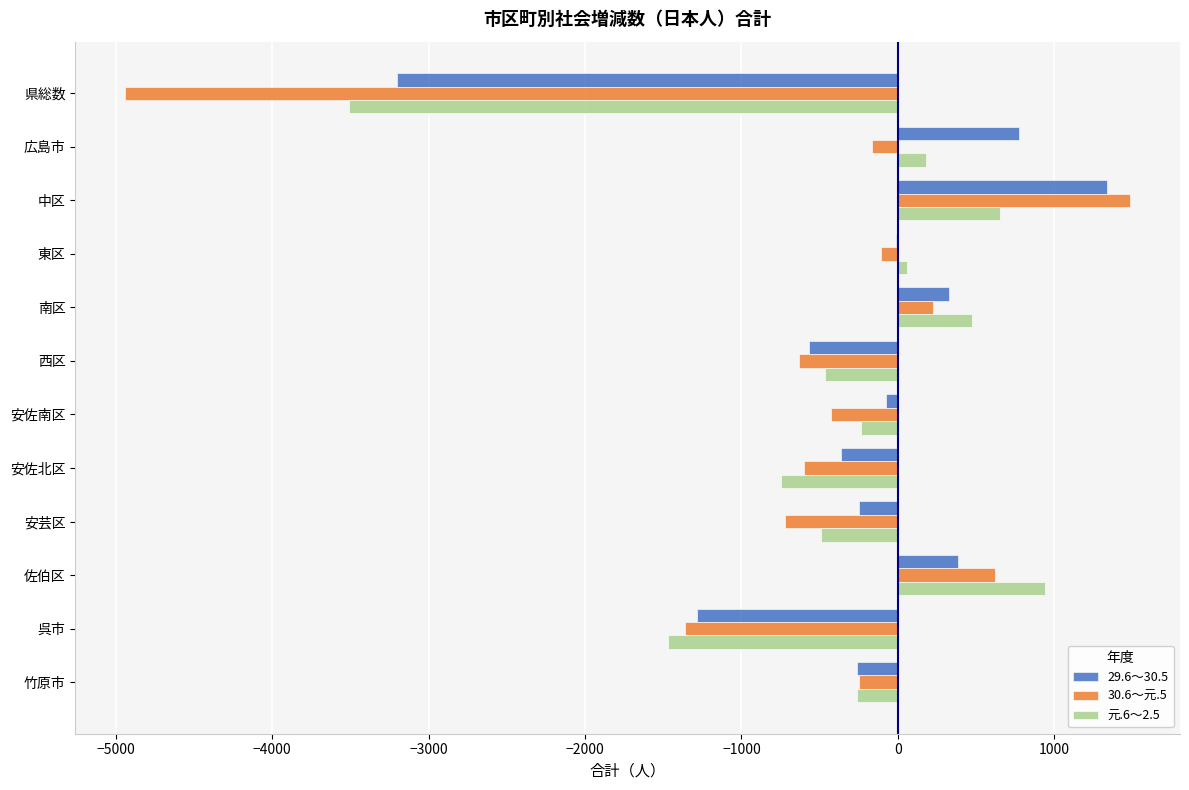

What is the sum of all 29.6～30.5 values?

-3210